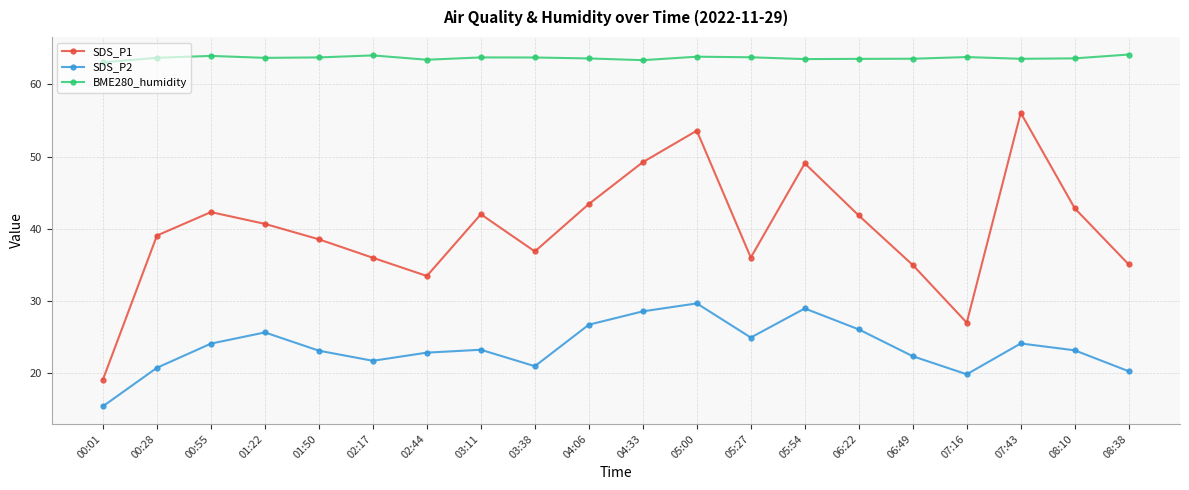

True or false: BME280_humidity has a value of 63.7 at 01:50.

True